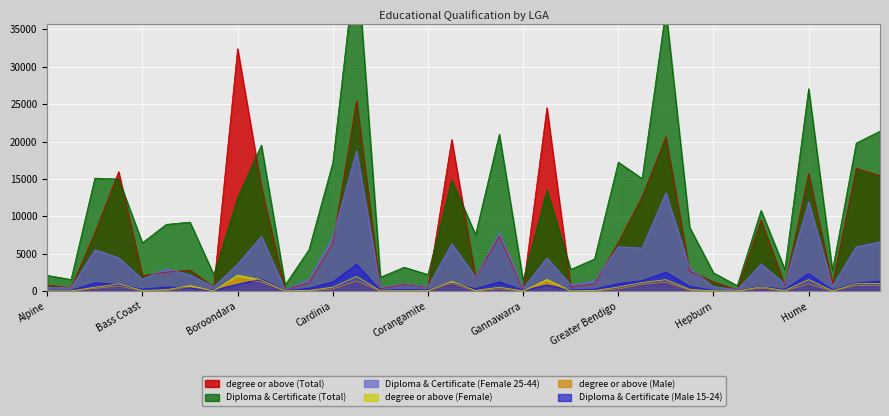

At which category is the sum across all series the highest?

Casey